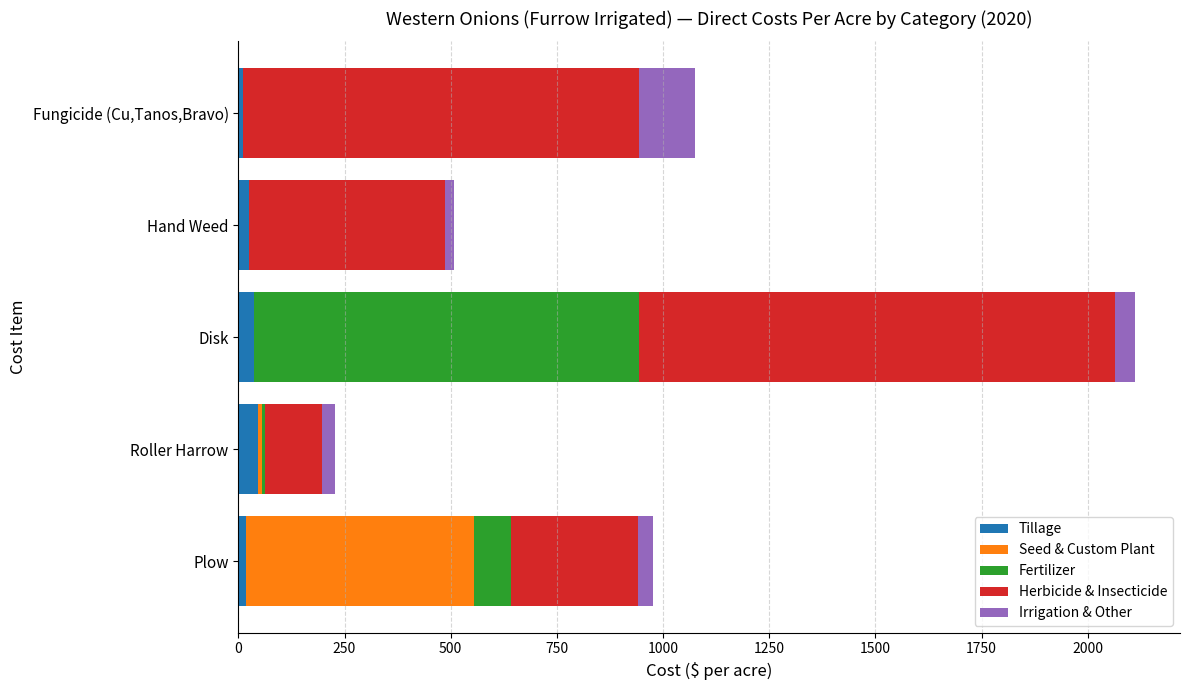

What is the maximum value for Tillage?

45.0